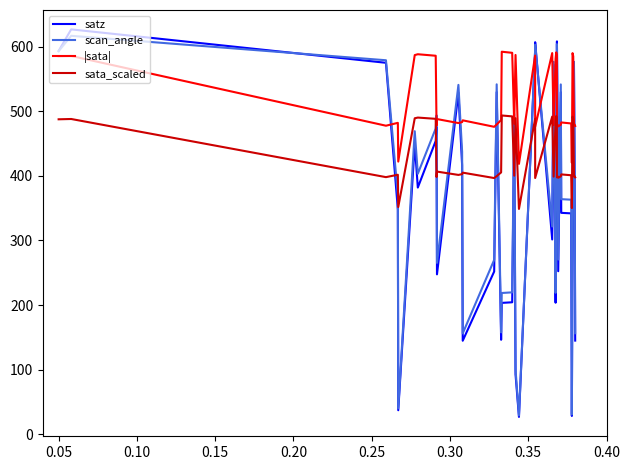

What is the minimum value shown in the chart?

26.8